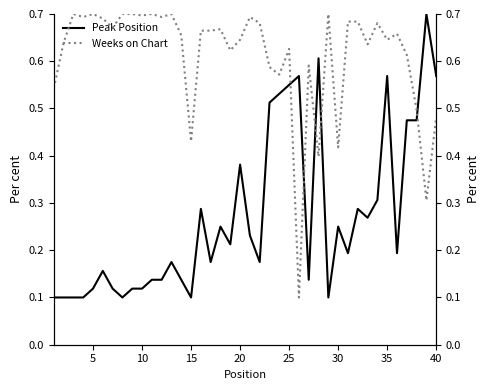

After their last crossing, which series has the higher values: Peak Position or Weeks on Chart?

Peak Position